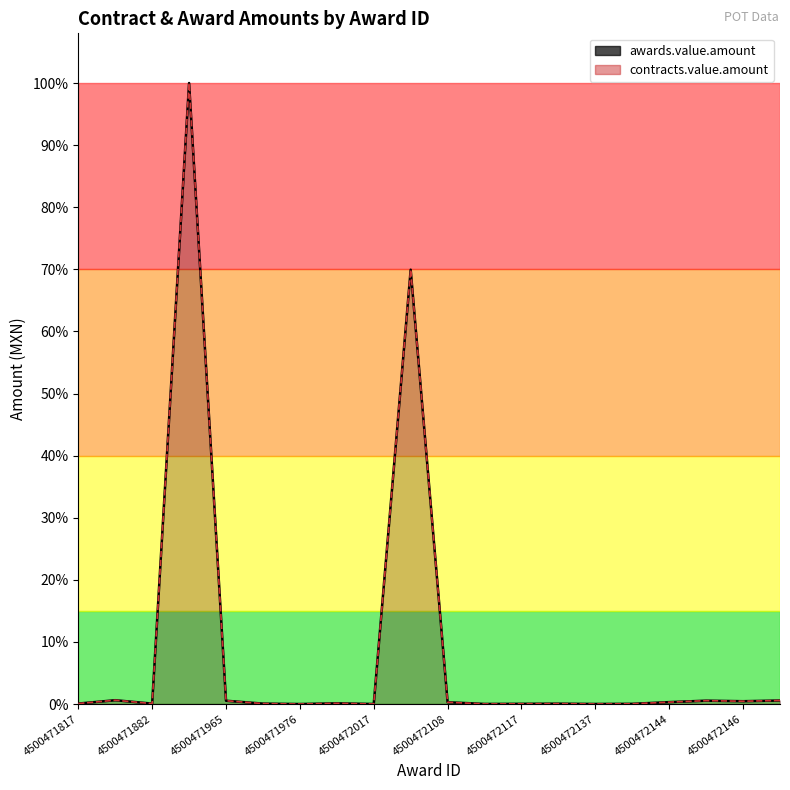

What is the difference between the maximum and minimum values in the awards.value.amount series?

24302343.0